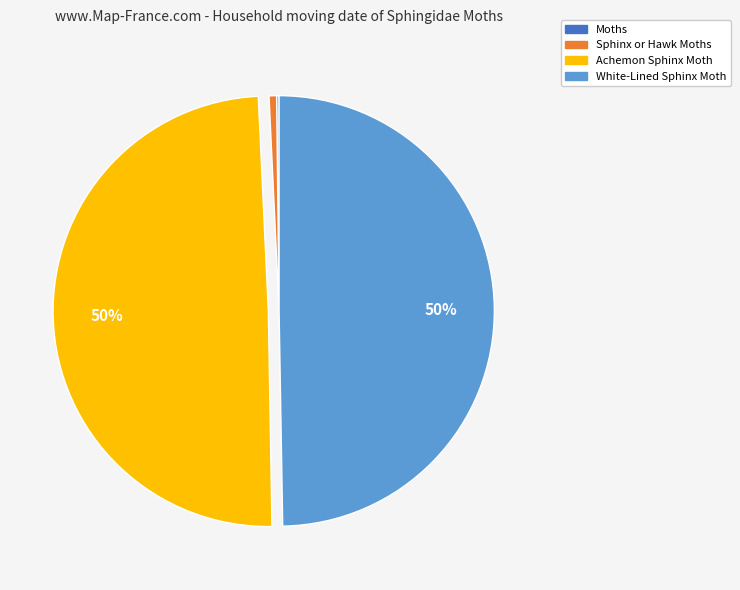

True or false: Achemon Sphinx Moth accounts for 50% of the total.

True